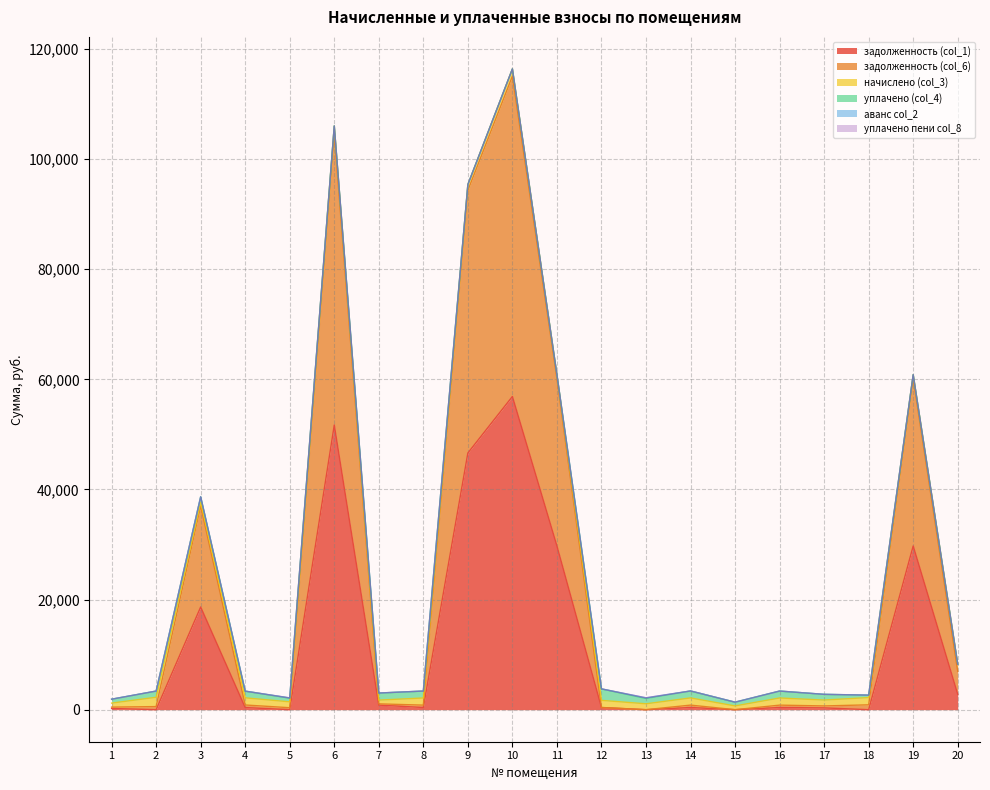

How many data points in начислено (col_3) are less than 1299?

10